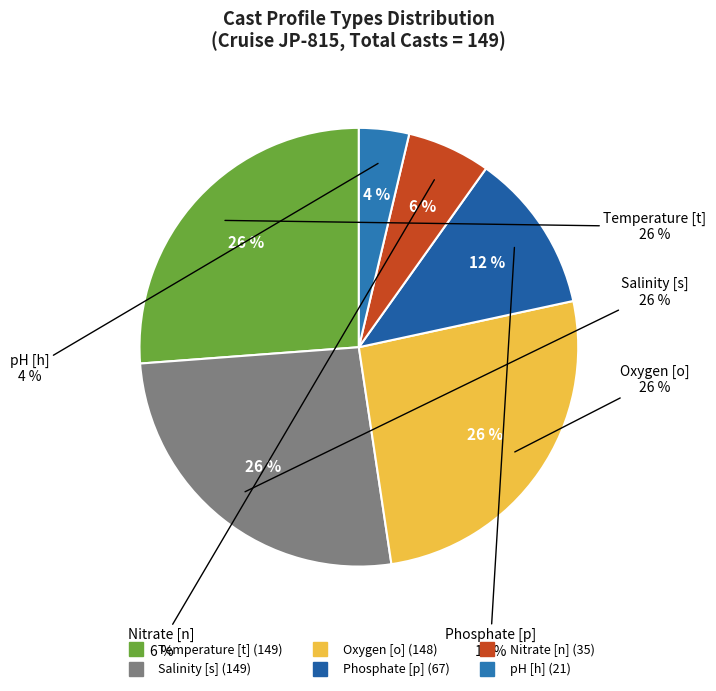

To the nearest percent, what portion does Nitrate [n] PROFILES represent?

6%